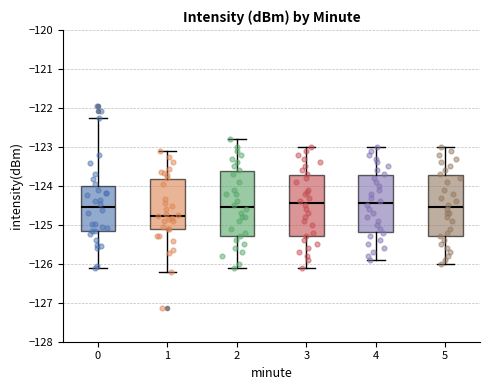

Reading left to right, transcribe this box plot: for each box, give where its median line is, the range the box spans, and where its two whiskers end, as read against the y-axis. The values are not printed on the chart, so give them approximately, as read against the axis.

0: median -124.5, box -125.2 to -124.0, whiskers -126.1 to -122.2
1: median -124.8, box -125.1 to -123.8, whiskers -126.2 to -123.1
2: median -124.5, box -125.3 to -123.6, whiskers -126.1 to -122.8
3: median -124.4, box -125.3 to -123.7, whiskers -126.1 to -123.0
4: median -124.4, box -125.2 to -123.7, whiskers -125.9 to -123.0
5: median -124.5, box -125.3 to -123.7, whiskers -126.0 to -123.0